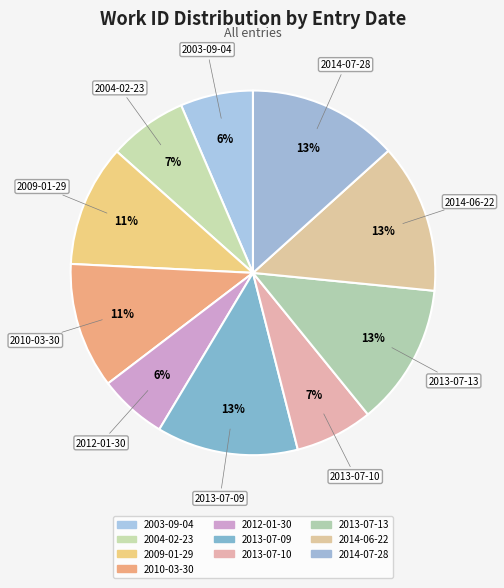

Count the number of slices in the pie.

10